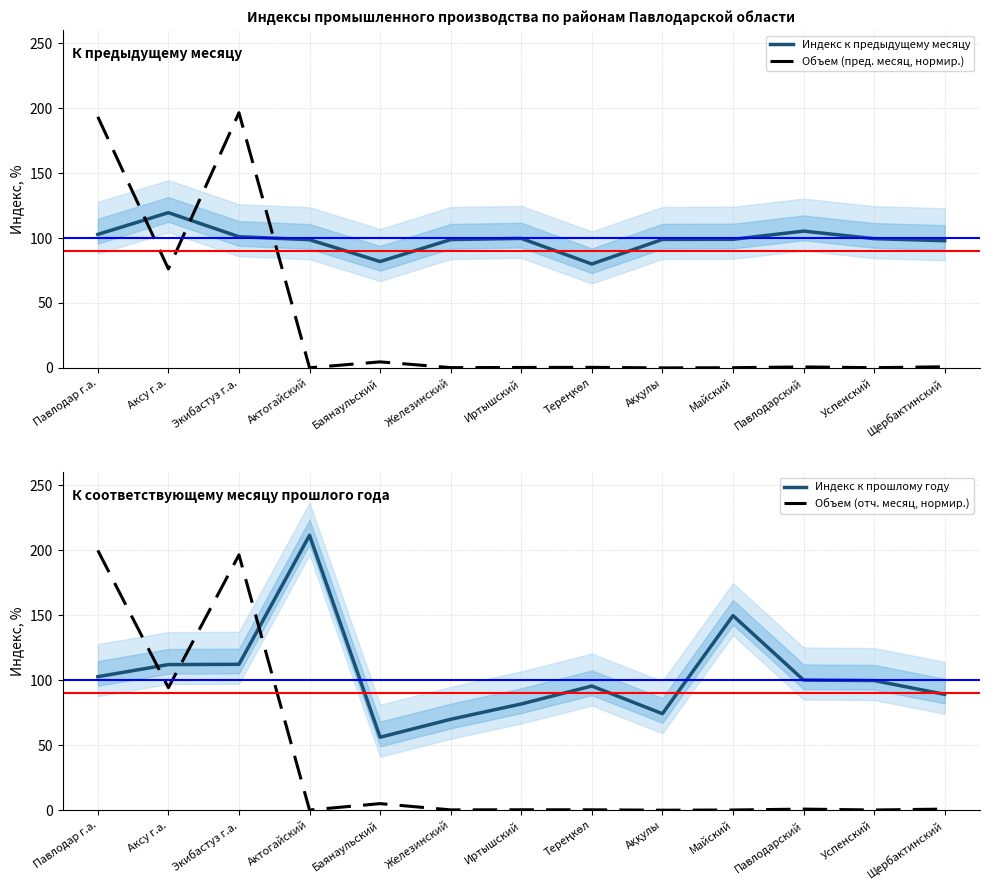

Rank the series by their maximum value, from lowest to highest.

Индекс к предыдущему месяцу, Объем (пред. месяц, нормир.), Объем (отч. месяц, нормир.), Индекс к прошлому году